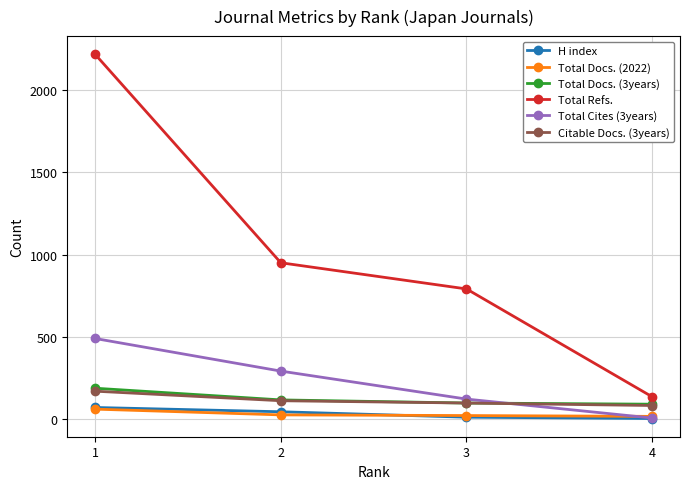

How many categories are shown in the chart?

4